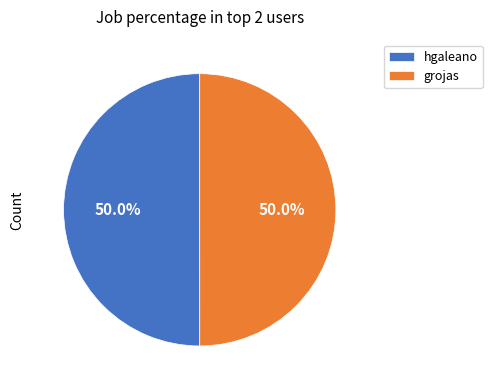

To the nearest percent, what is the average slice percentage?

50%